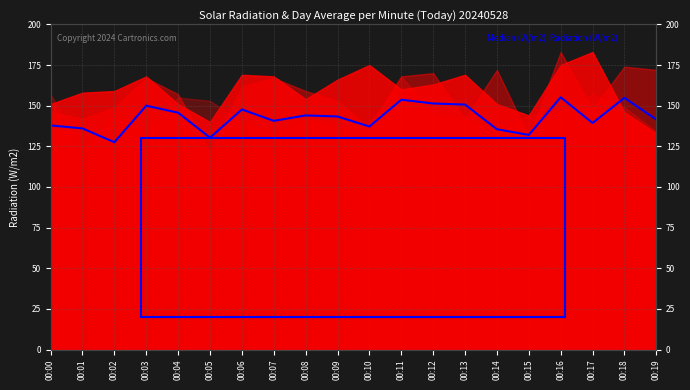

Where is the data nearest to the value 141?

00:07